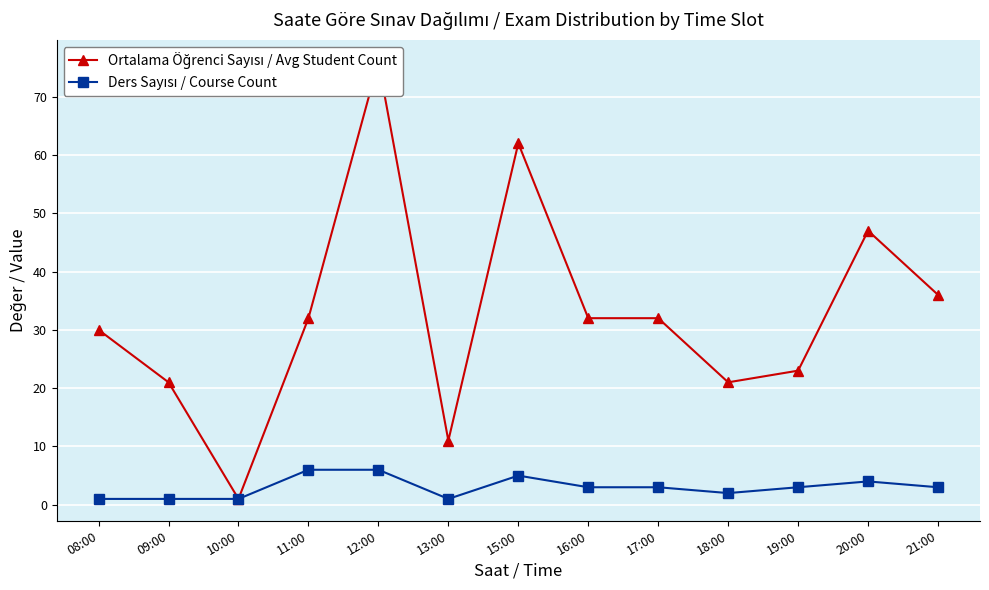

What is the difference between the maximum and second lowest values in the Ders Sayısı / Course Count series?

5